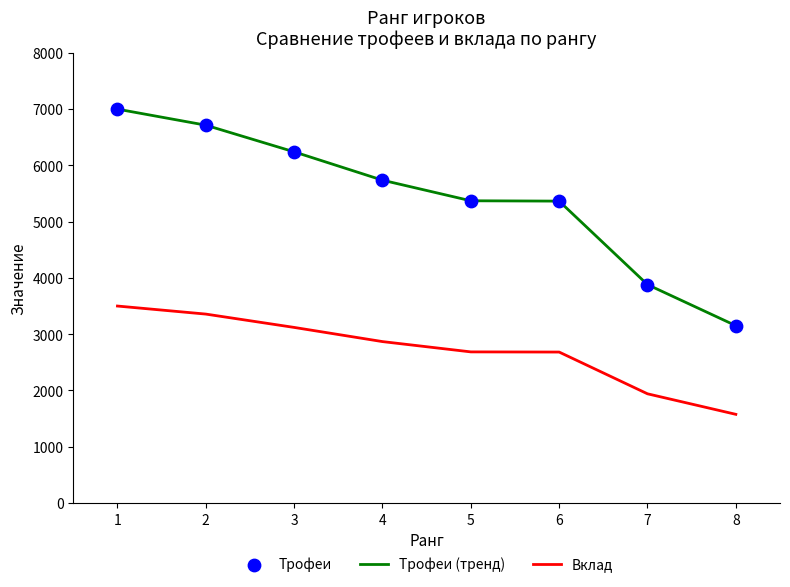

At how many categories does at least one series exceed 2644?

8